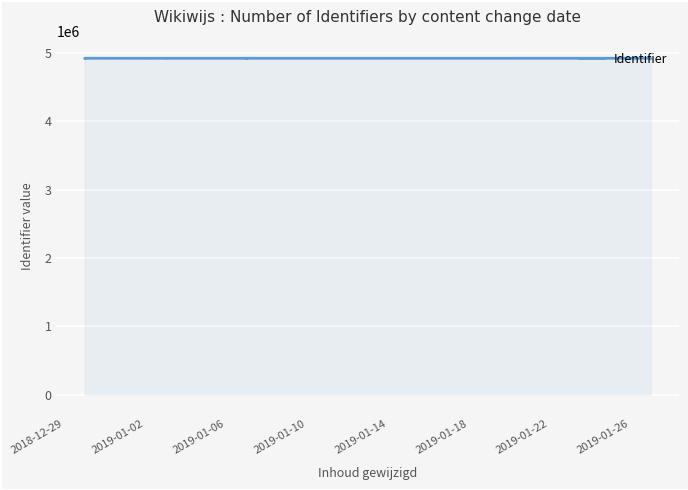

Which category has the highest value across all series?

2019-01-02